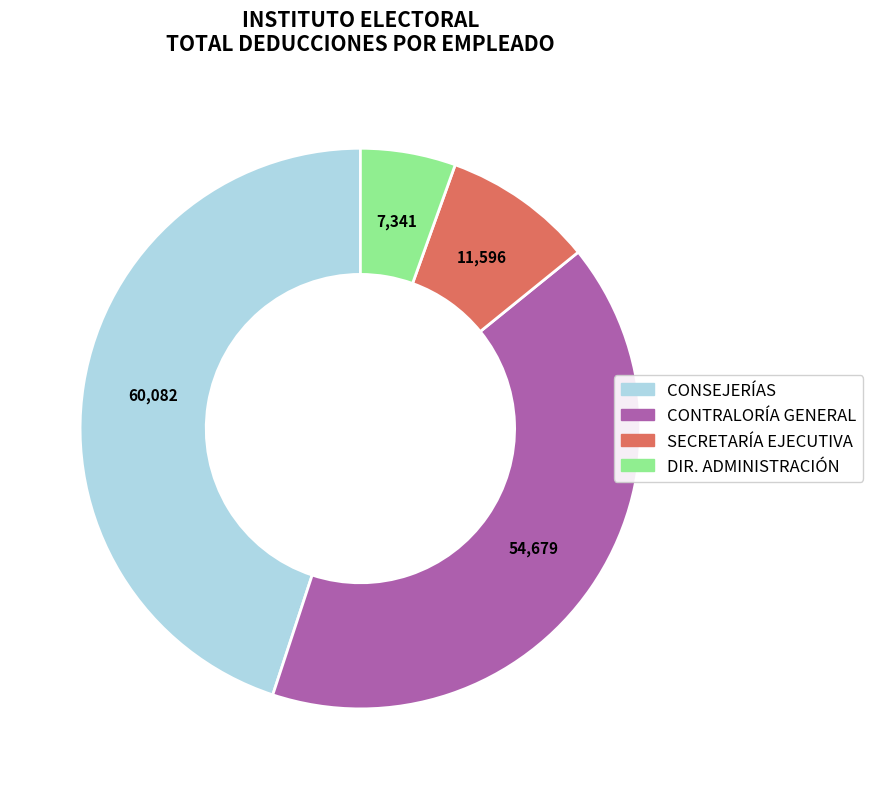

Does any single category account for the majority?

No